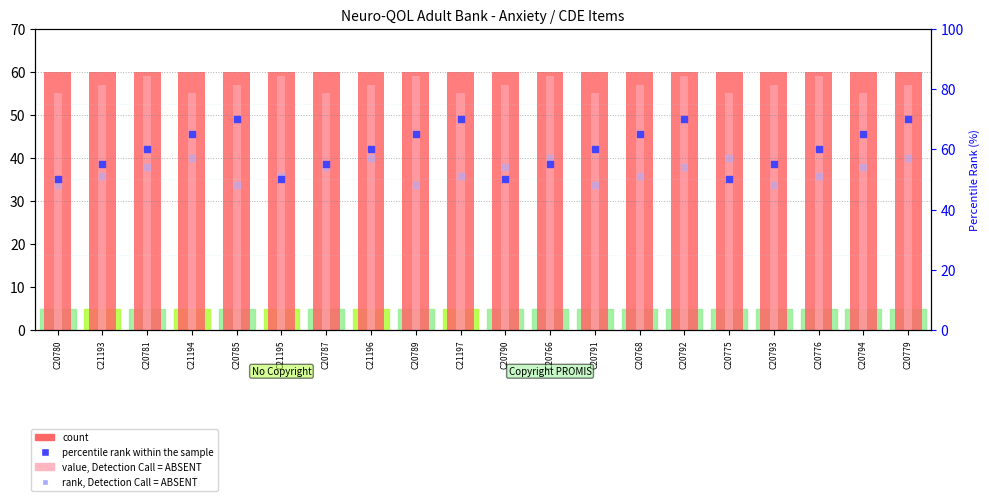

Which series has the widest spread of Y values?

percentile rank within the sample